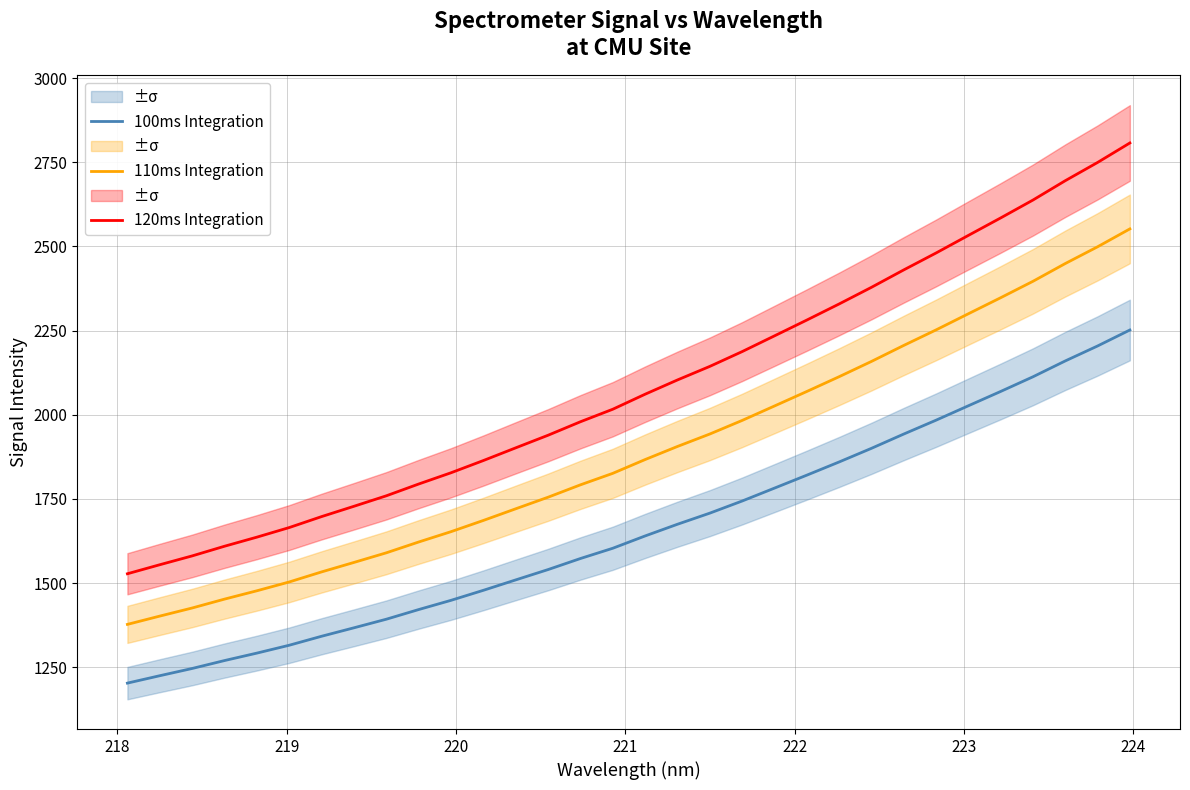

What is the highest value of the 100ms Integration series?

2251.7